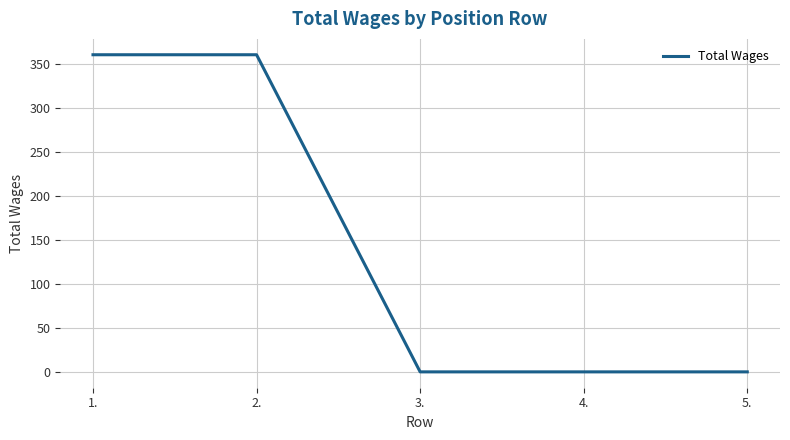

What is the average value?

144